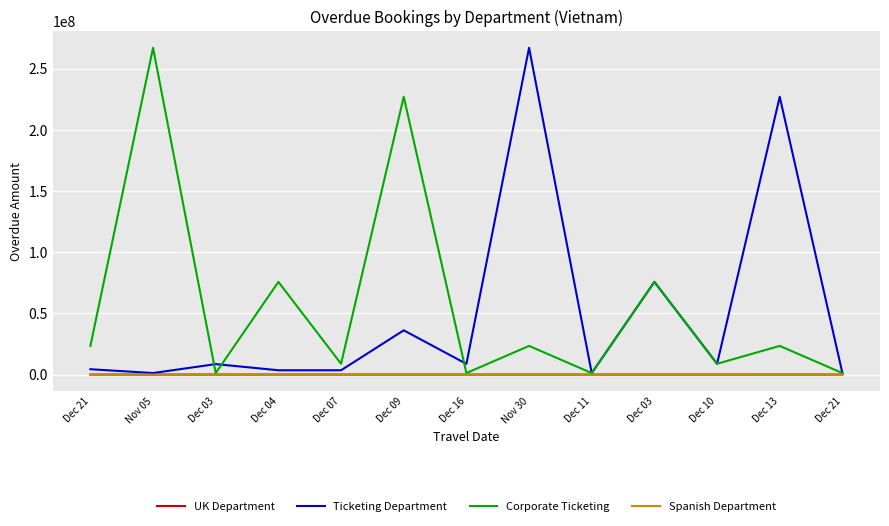

What are all the series names shown in the legend?

UK Department, Ticketing Department, Corporate Ticketing, Spanish Department